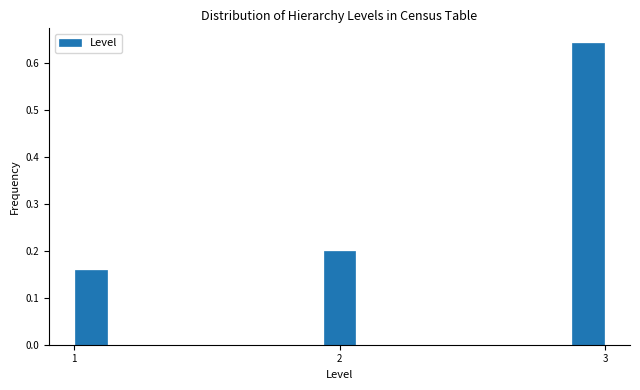

Around what value on the x-axis is the tallest bar? Give the approximate position of its centre, as read against the axis.

2.9